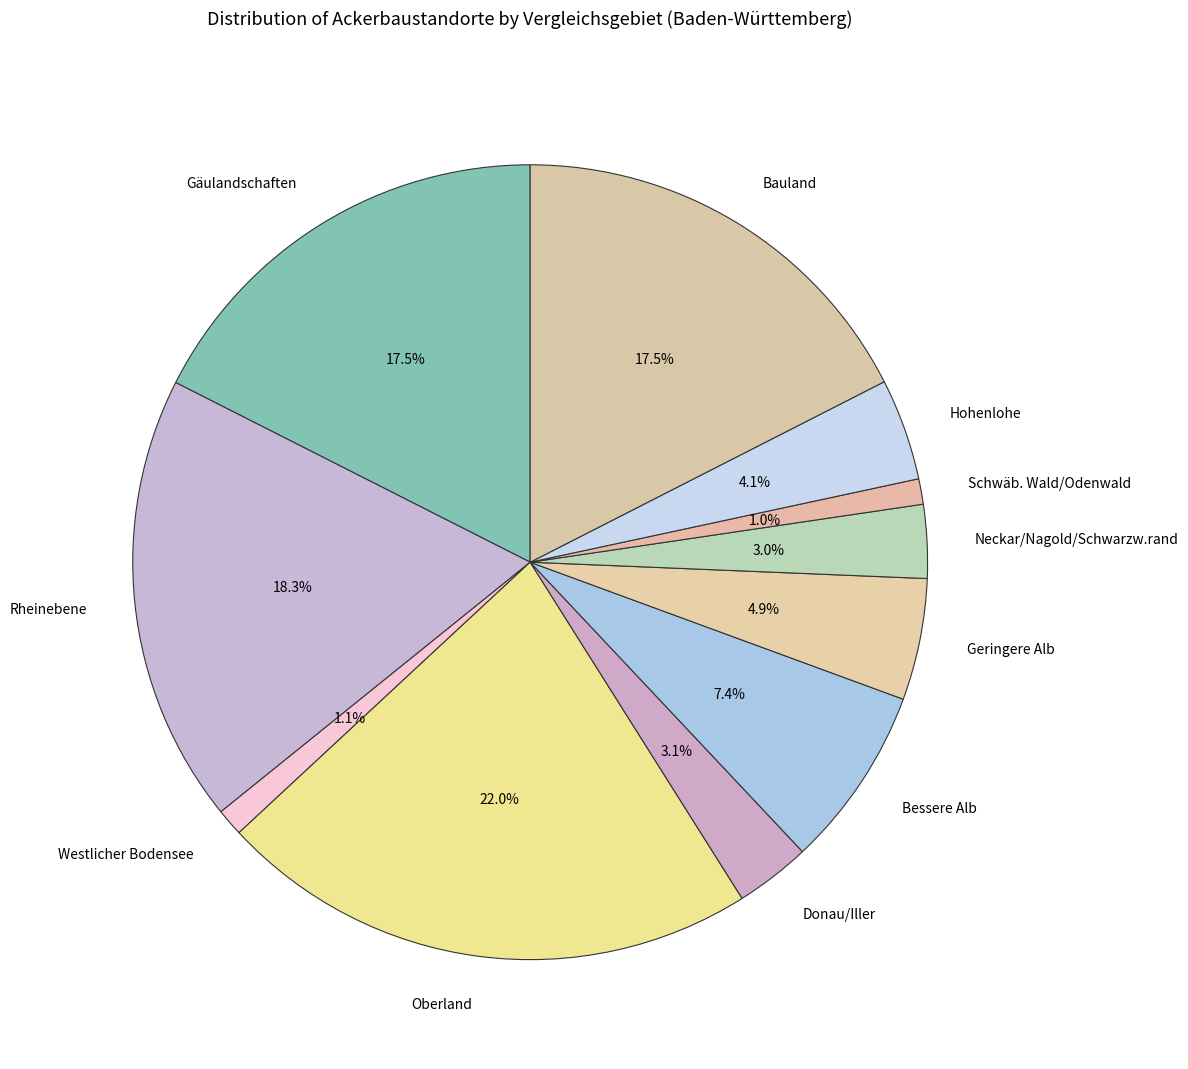

Combined, what portion of the pie is Bauland and Oberland?

39.5%